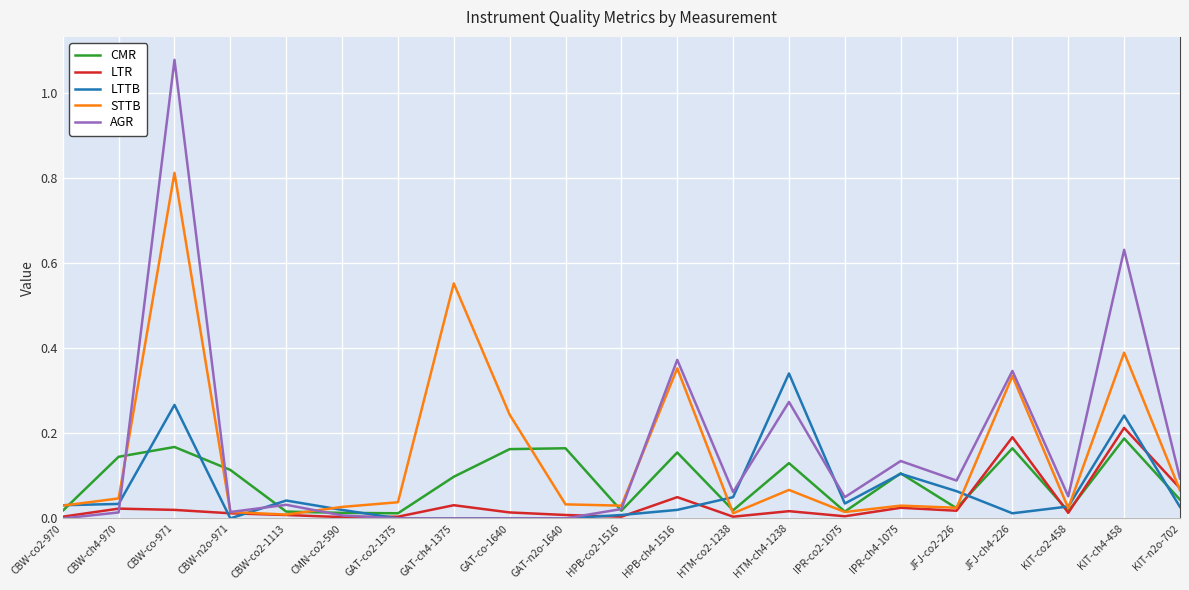

Which series has the widest spread of values?

AGR